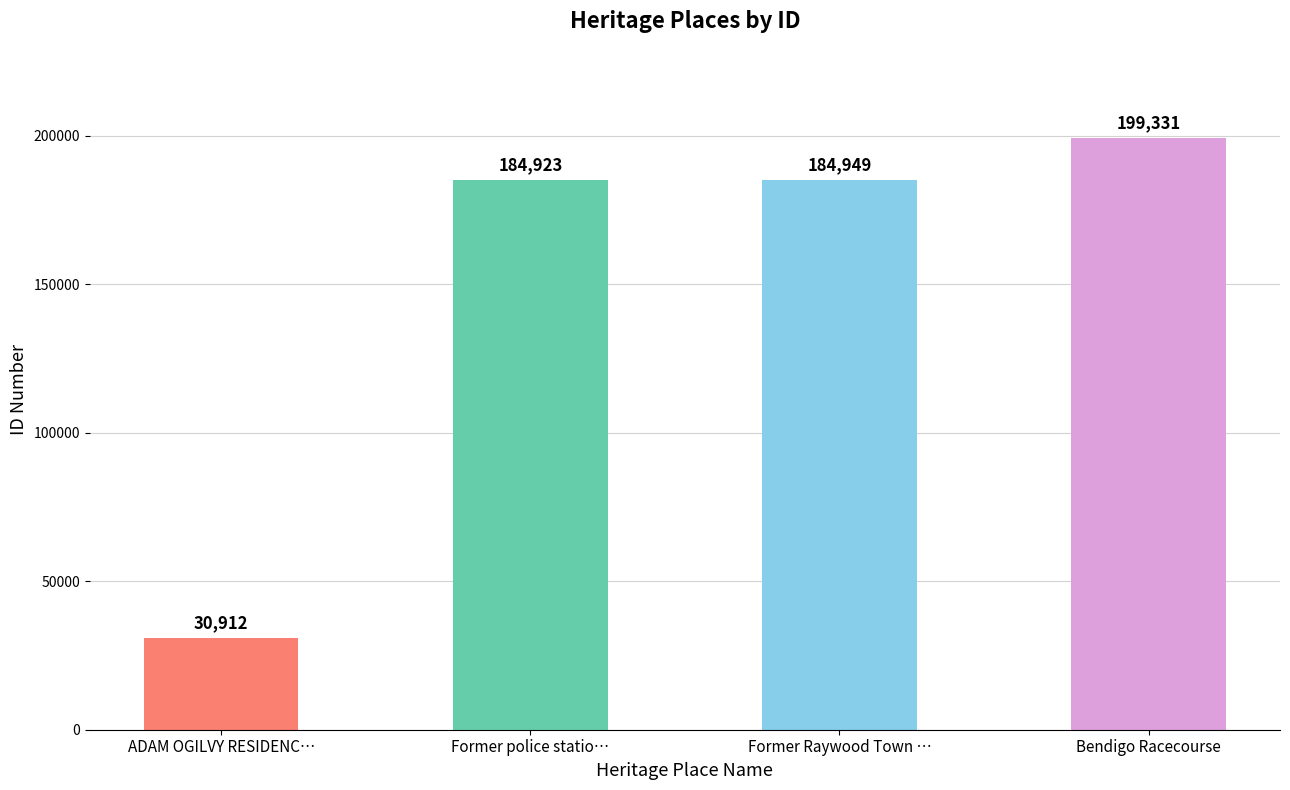

What is the average value?

150029